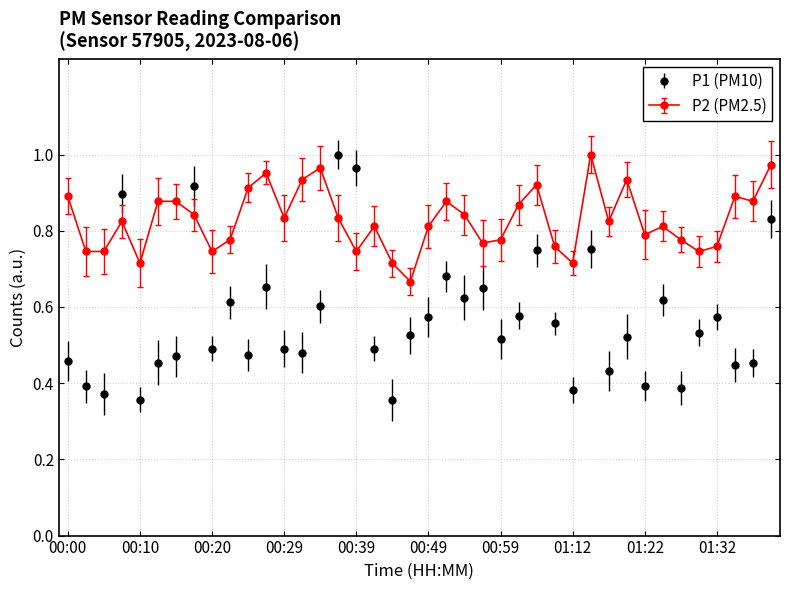

Which series has the largest total across all categories?

P2 (PM2.5)